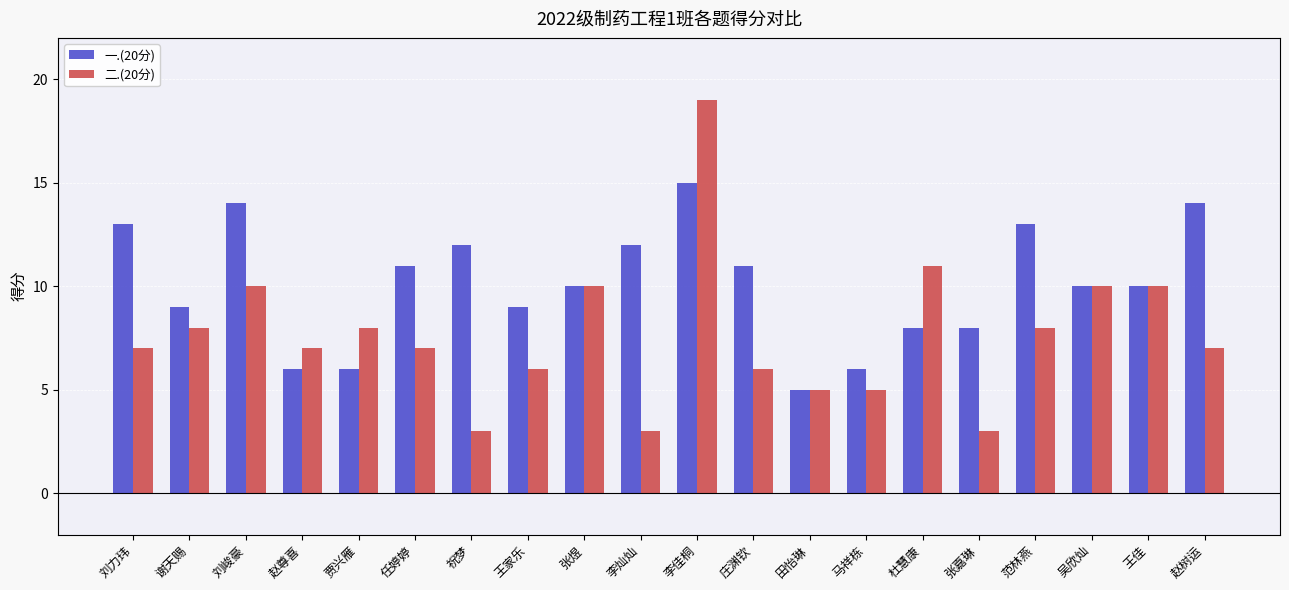

List the series in order of their overall mean, highest first.

一.(20分), 二.(20分)